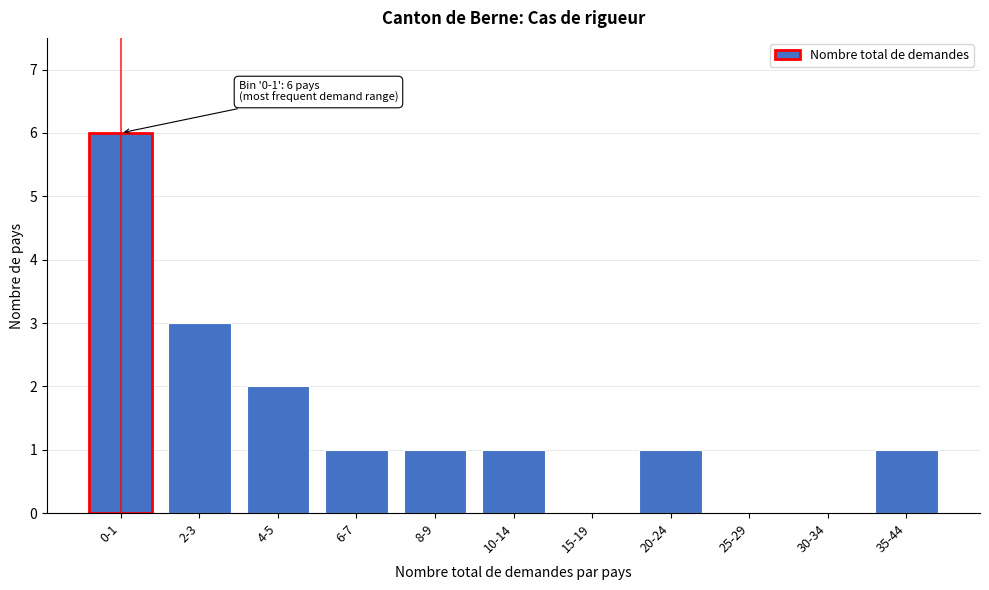

Reading left to right, list all the values displayed in this chart.

0-1=6	2-3=3	4-5=2	6-7=1	8-9=1	10-14=1	15-19=0	20-24=1	25-29=0	30-34=0	35-44=1